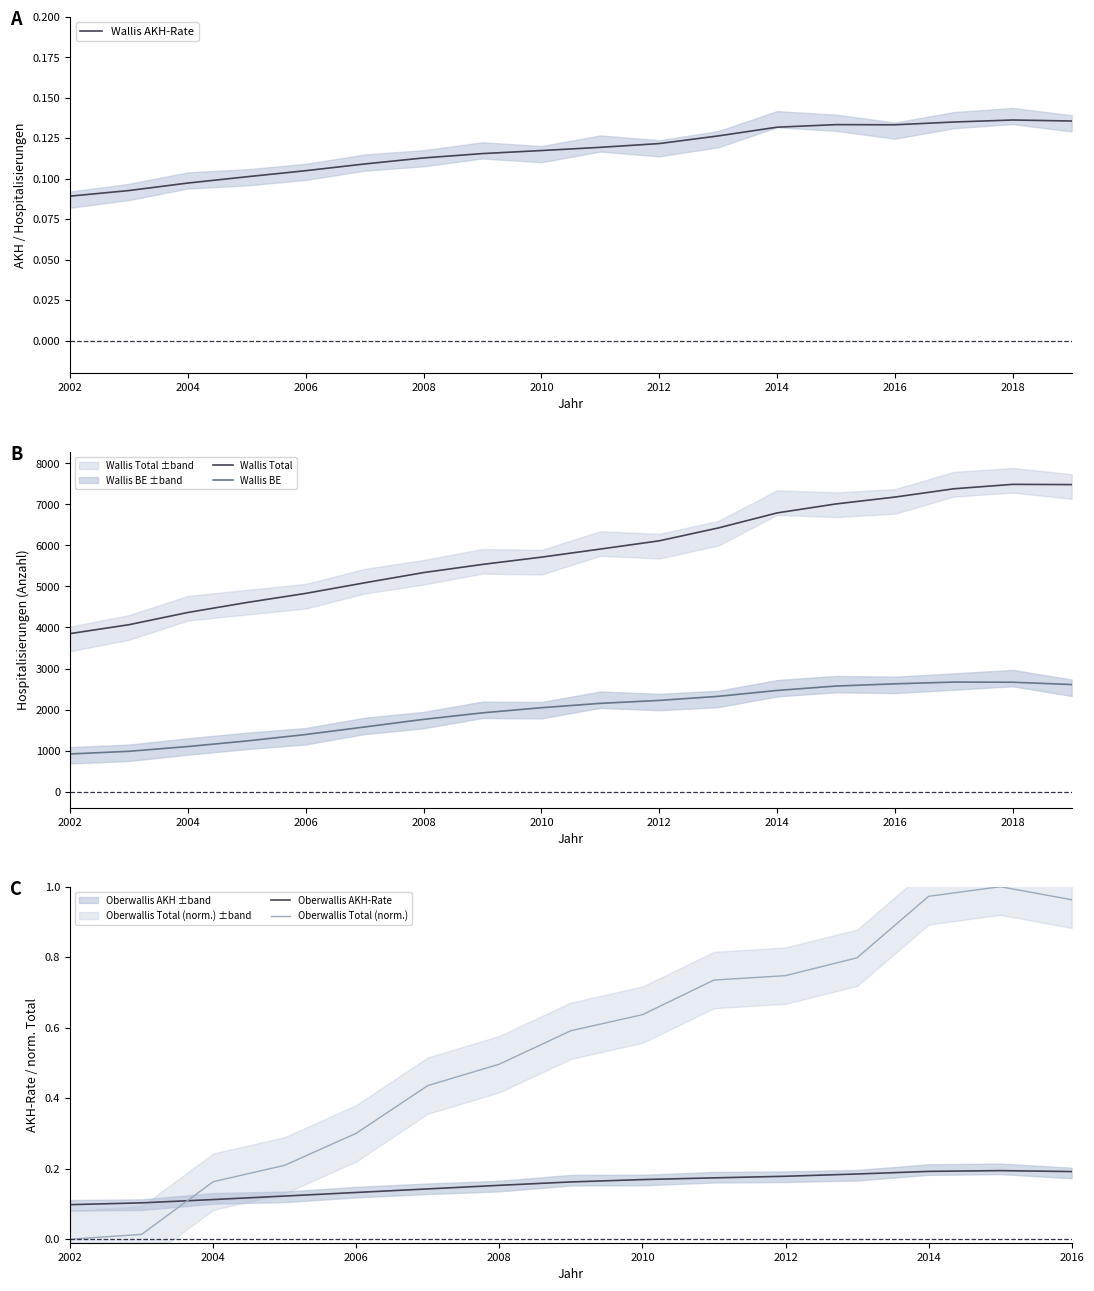

True or false: Wallis BE and Wallis Total cross at least once.

False